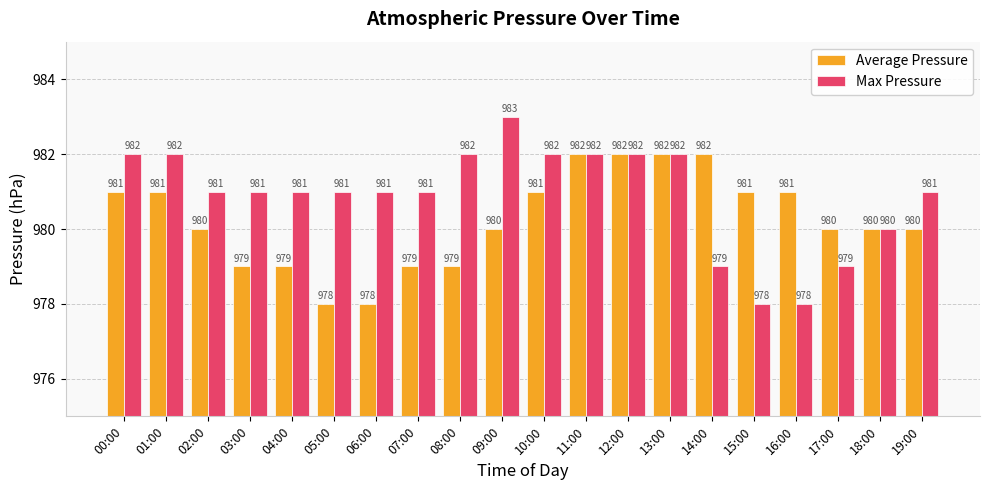

Read the Average Pressure value at 16:00.

981